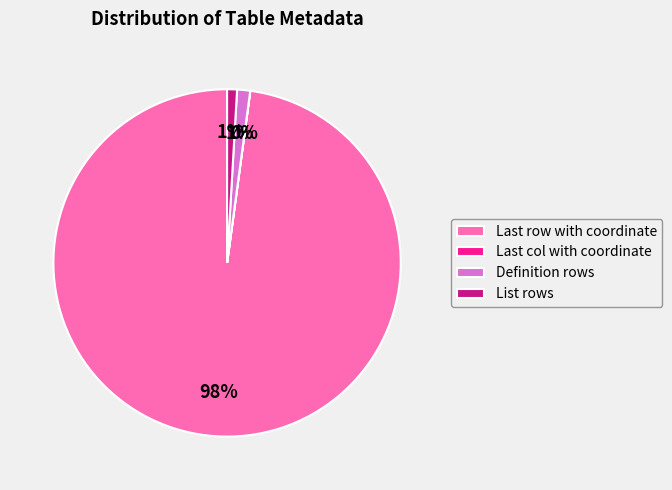

What is the largest slice in the pie chart?

Last row with coordinate